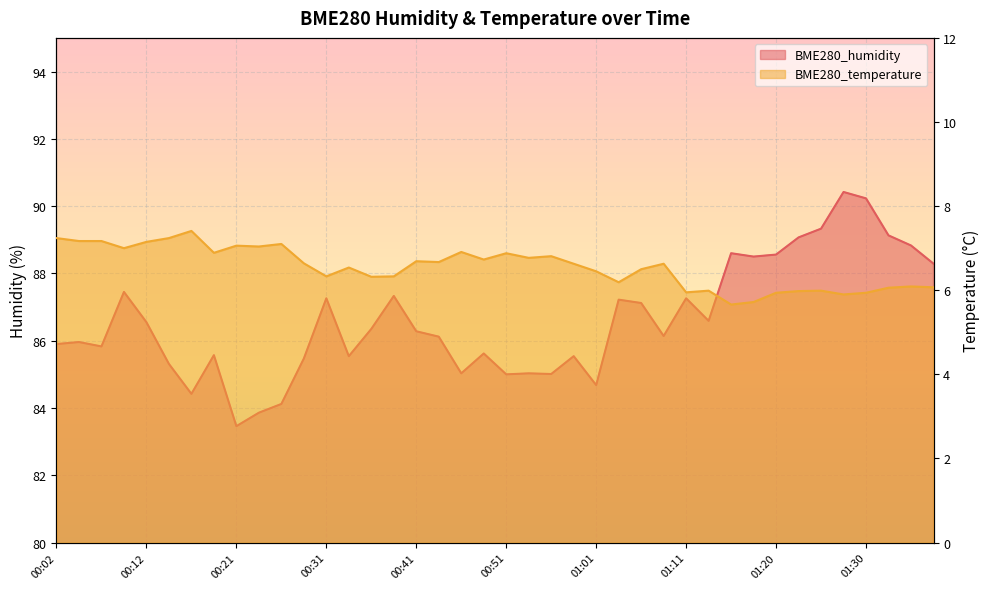

What are all the series names shown in the legend?

BME280_humidity, BME280_temperature